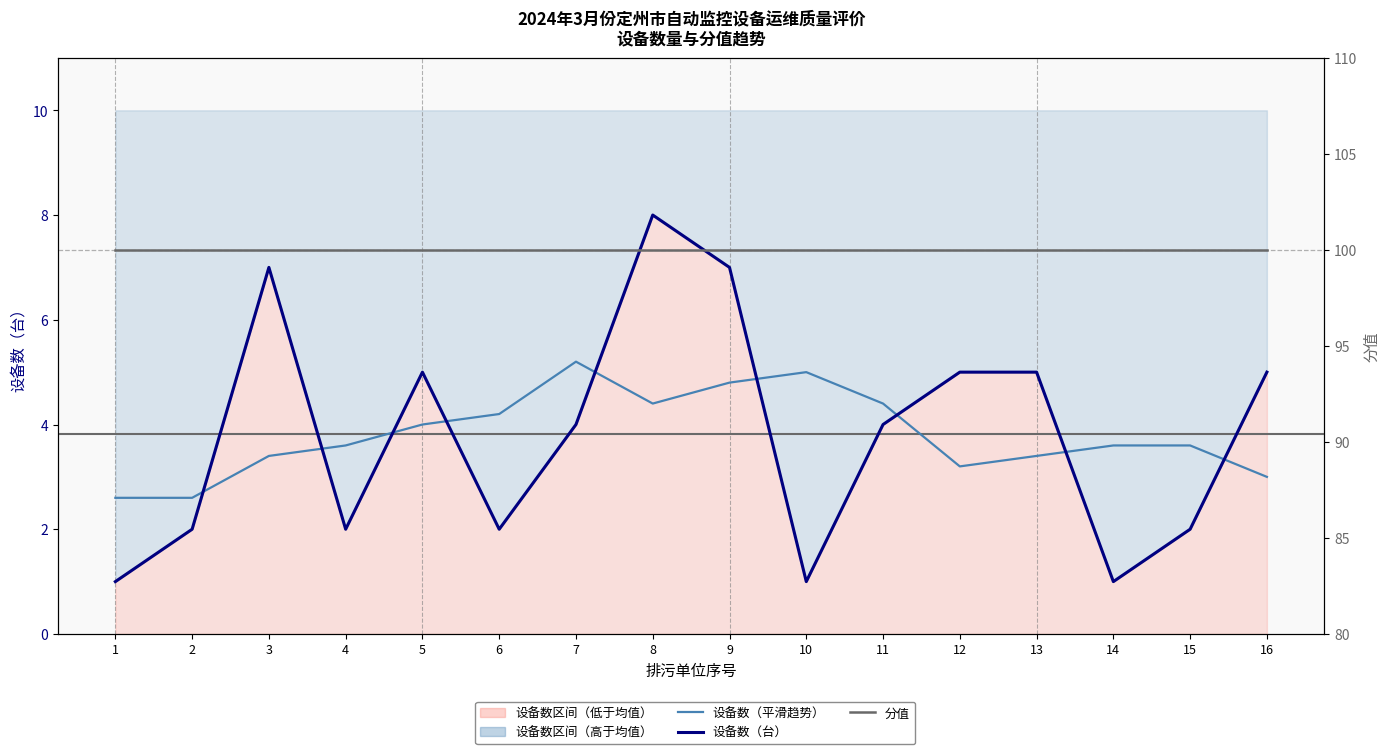

The 分值 series shows 46.7 at 5. True or false?

False